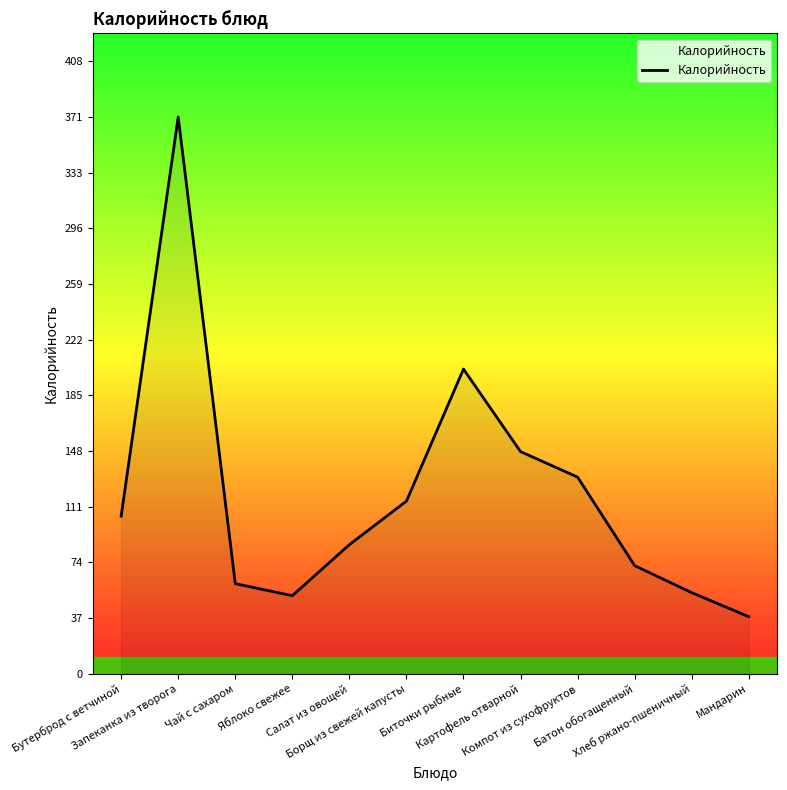

What is the change in value from Биточки рыбные to Картофель отварной?

-55